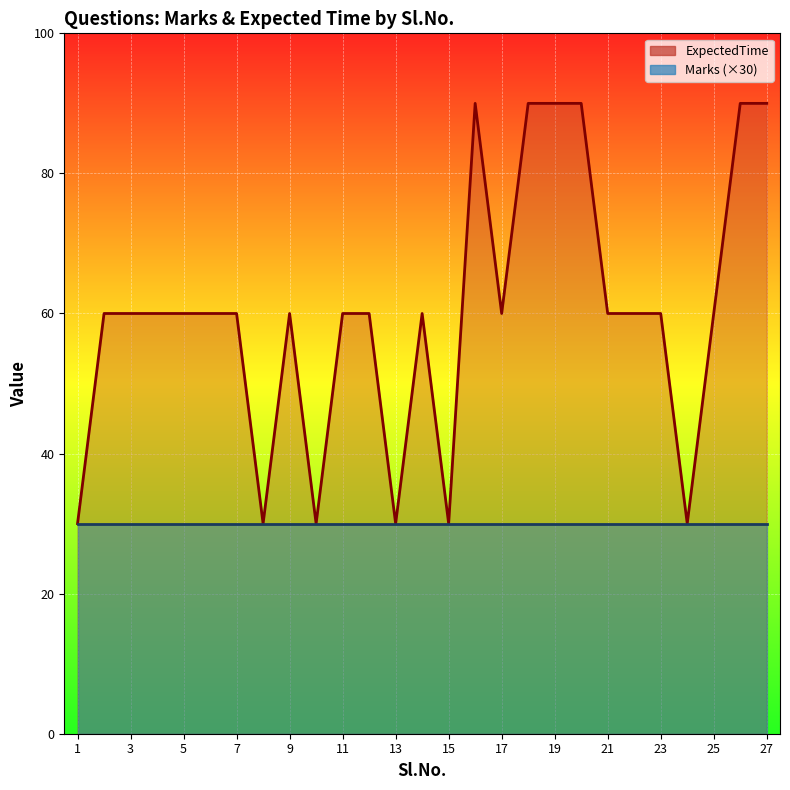

How many categories are shown in the chart?

27